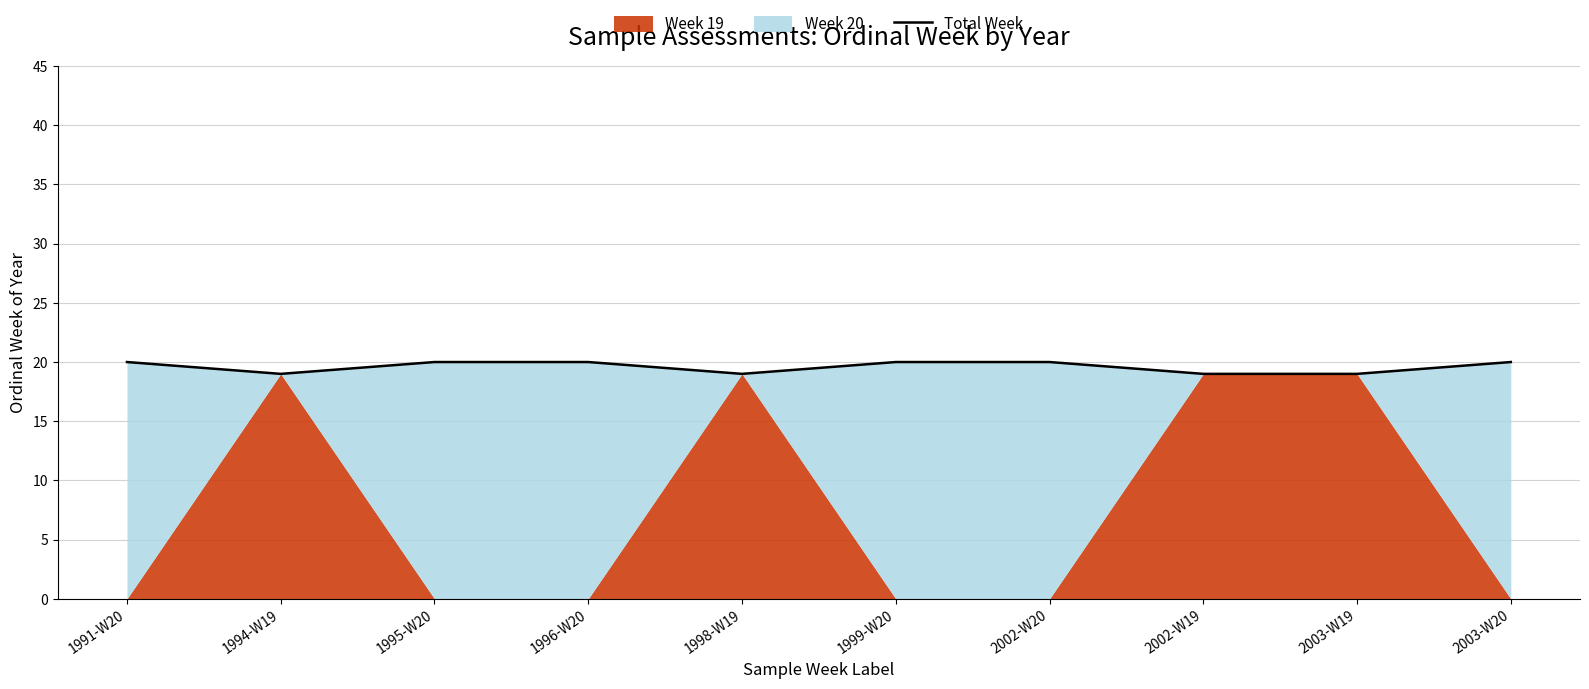

Reading right to left, list all the values displayed in this chart.

2003-W20=20	2003-W19=19	2002-W19=19	2002-W20=20	1999-W20=20	1998-W19=19	1996-W20=20	1995-W20=20	1994-W19=19	1991-W20=20